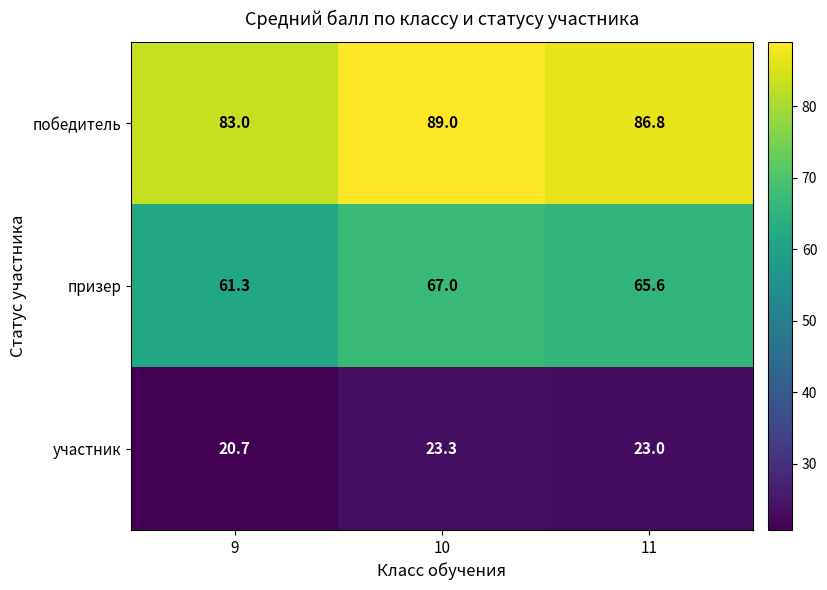

At which category is the sum across all series the highest?

10